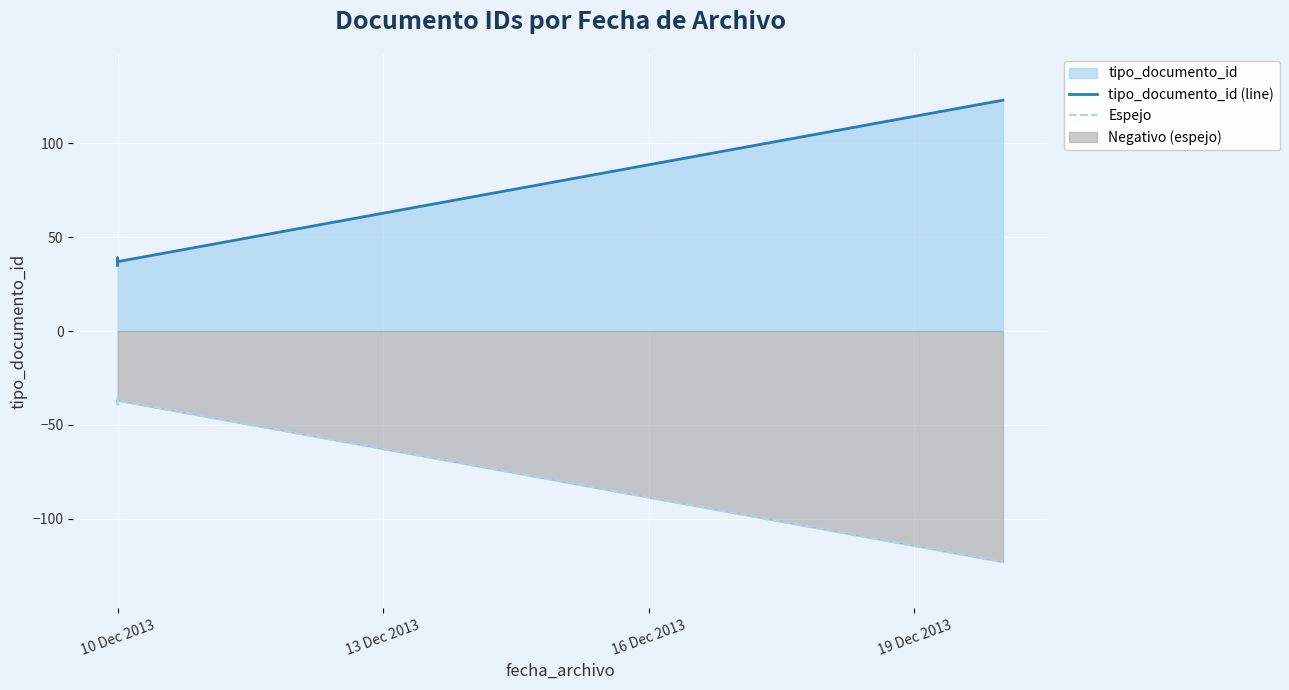

Which series has the widest spread of values?

tipo_documento_id (line)